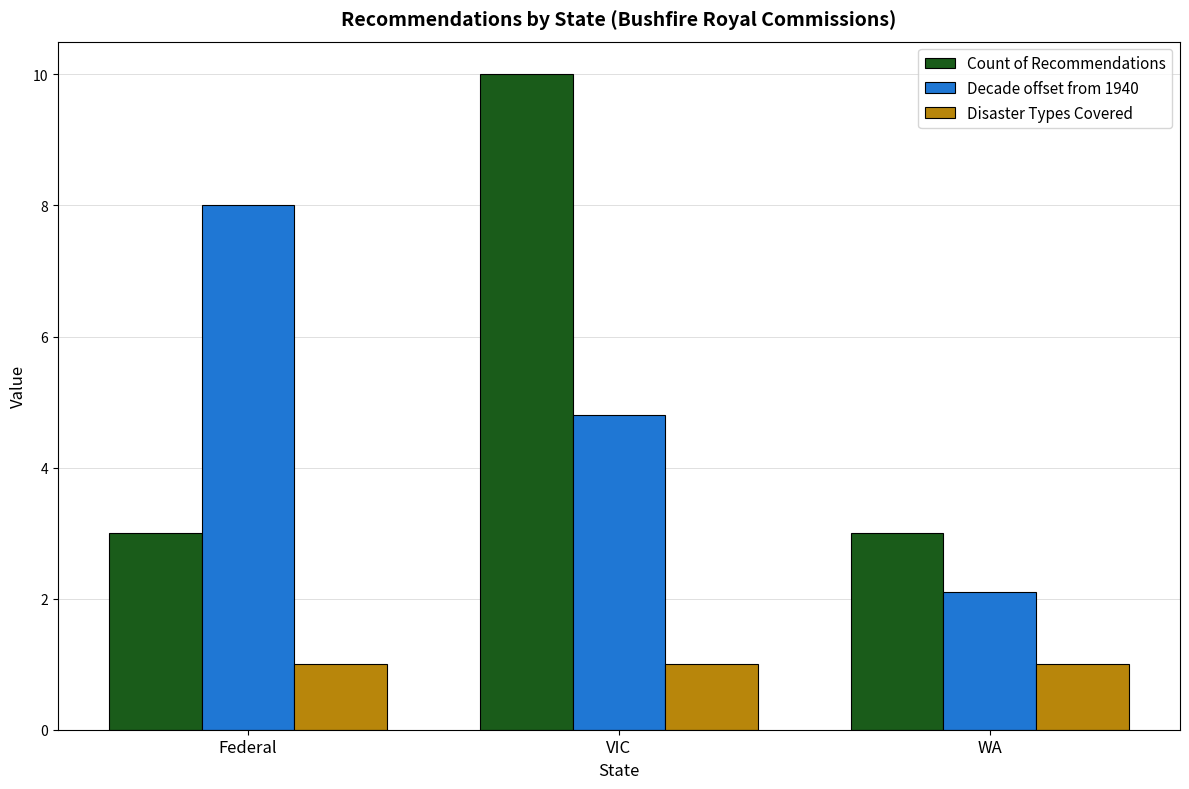

Reading left to right, extract all data points from this chart.

Count of Recommendations: Federal=3.0	VIC=10.0	WA=3.0
Decade offset from 1940: Federal=8.0	VIC=4.8	WA=2.1
Disaster Types Covered: Federal=1.0	VIC=1.0	WA=1.0